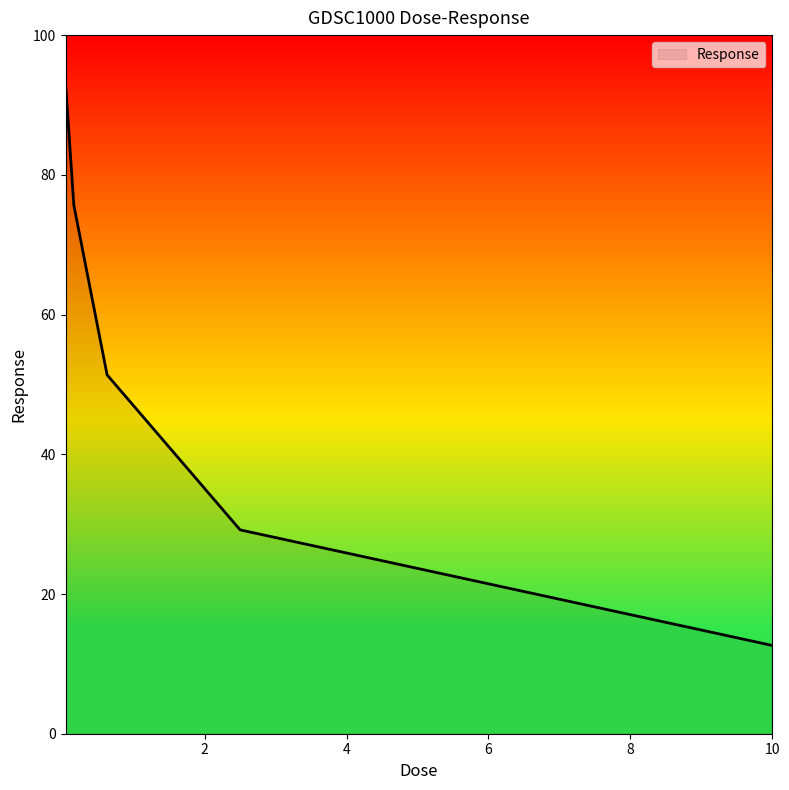

What is the average value?

52.4